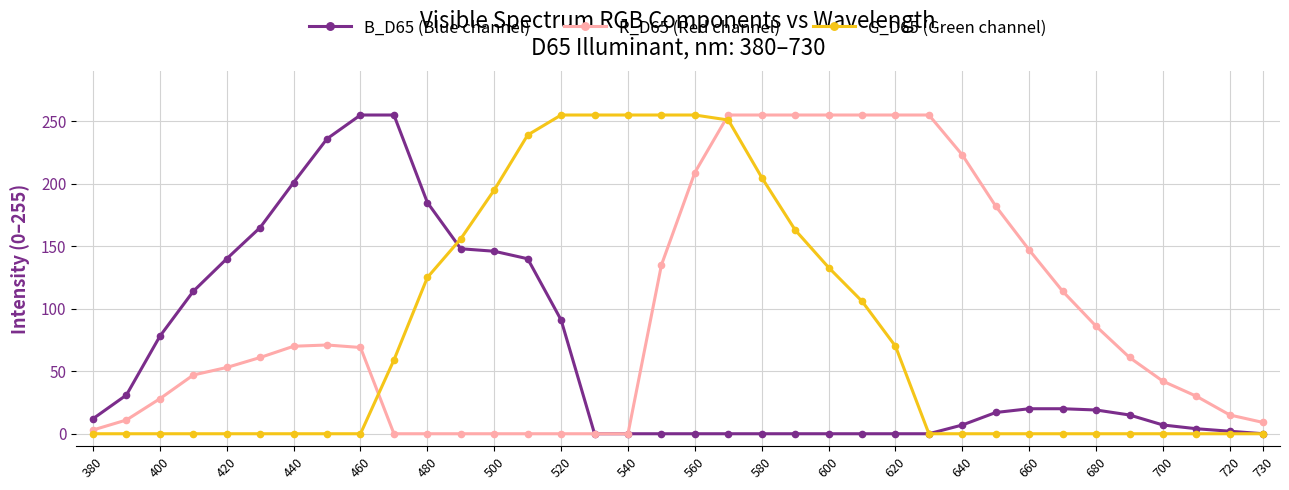

How many data points does each series have?

36